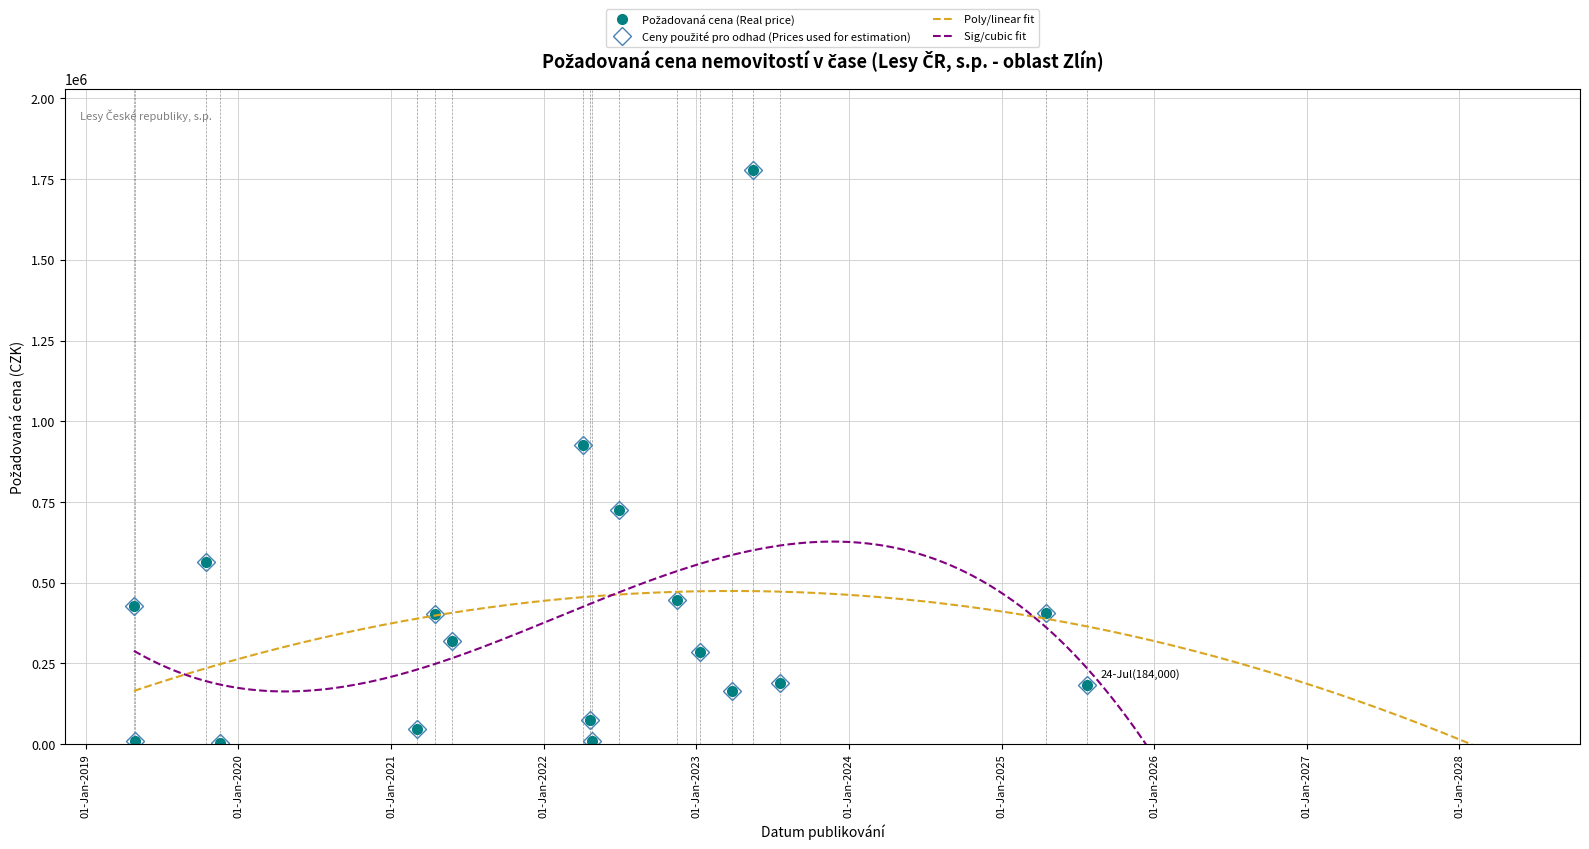

Where is the data nearest to the value 889450?

2022-04-04